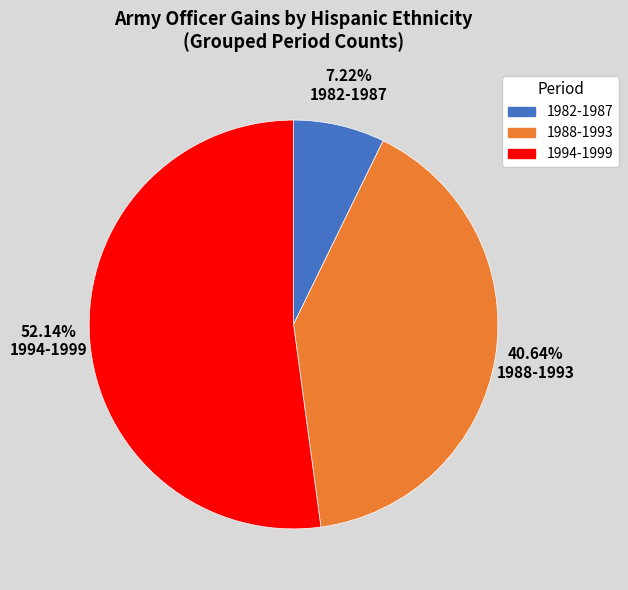

To the nearest percent, what is the difference between the largest and smallest slice percentages?

45%